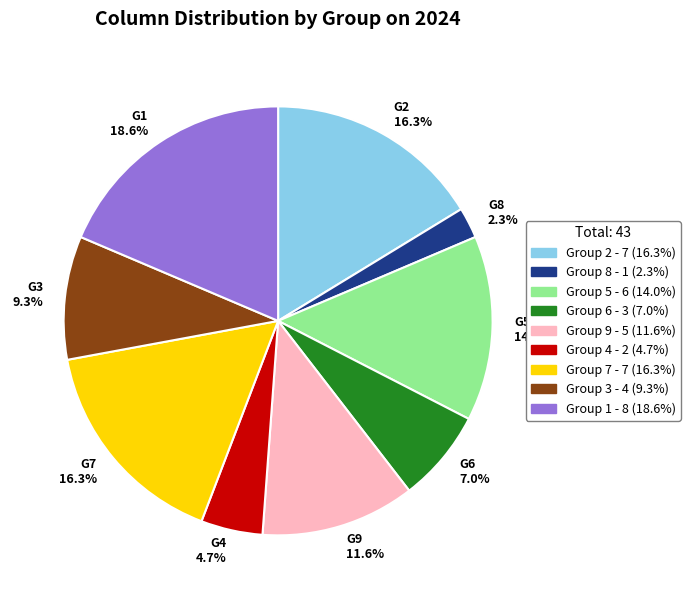

Approximately how many times larger is the value at G3 9.3% compared to G4 4.7%?

2.0